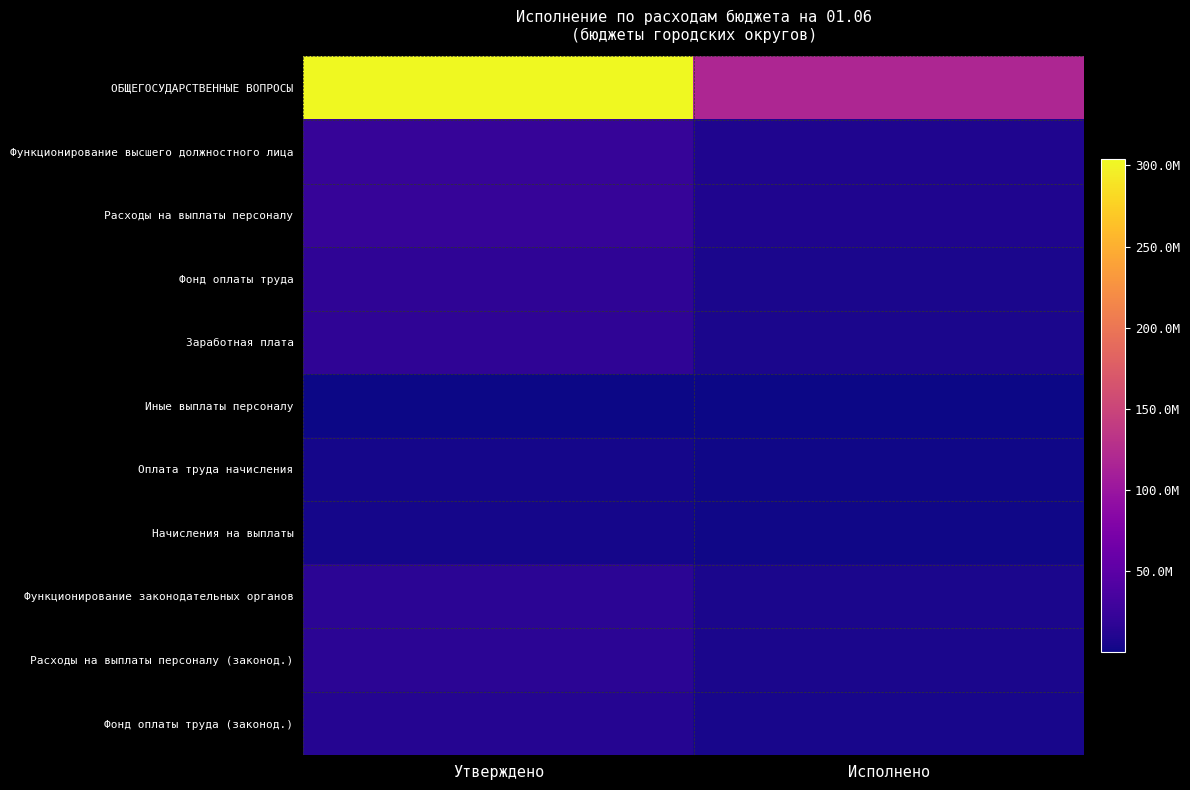

Reading left to right, list all the values displayed in this chart.

ОБЩЕГОСУДАРСТВЕННЫЕ ВОПРОСЫ: Утверждено=303706521.9	Исполнено=118311444.8
Функционирование высшего должностного лица: Утверждено=22809283.9	Исполнено=9070090.1
Расходы на выплаты персоналу: Утверждено=22808932.1	Исполнено=9069738.3
Фонд оплаты труда: Утверждено=18057525.1	Исполнено=7121348.2
Заработная плата: Утверждено=18032525.1	Исполнено=7114896.2
Иные выплаты персоналу: Утверждено=1010136.0	Исполнено=121665.0
Оплата труда начисления: Утверждено=3741271.1	Исполнено=1826725.1
Начисления на выплаты: Утверждено=3733721.1	Исполнено=1826725.1
Функционирование законодательных органов: Утверждено=16645974.8	Исполнено=6560579.8
Расходы на выплаты персоналу (законод.): Утверждено=16626974.8	Исполнено=6541579.8
Фонд оплаты труда (законод.): Утверждено=12631769.0	Исполнено=5045562.2